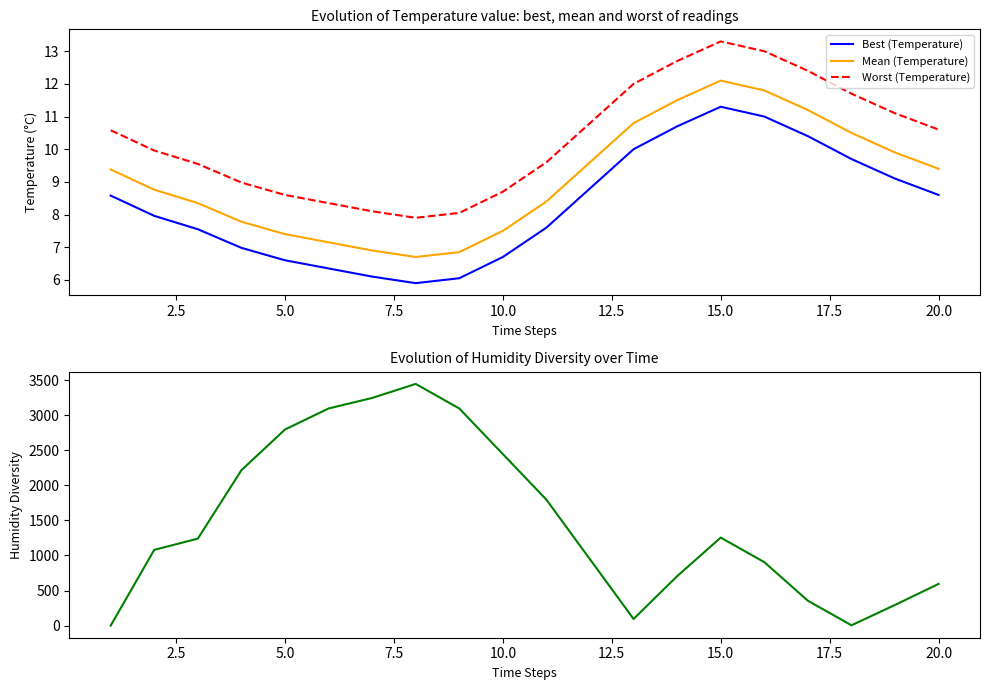

How many lines are shown in the chart?

4